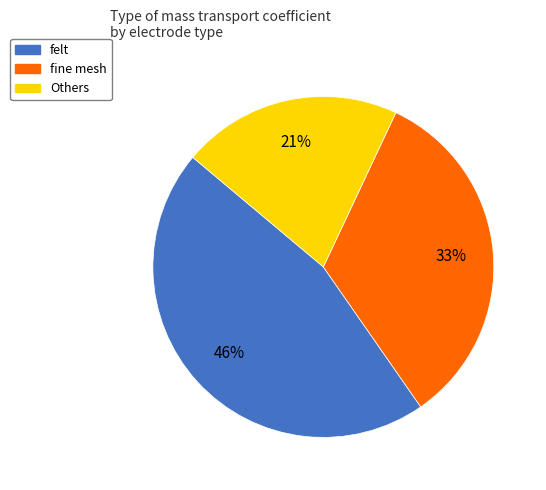

Approximately how many times larger is the value at Others compared to felt?

0.5